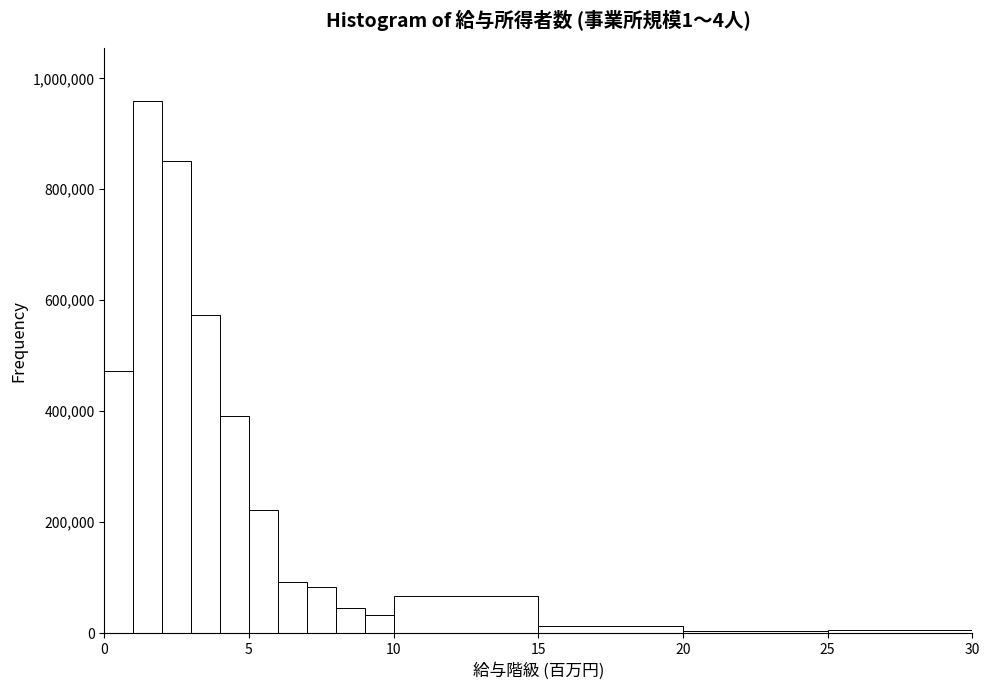

Around what value on the x-axis is the tallest bar? Give the approximate position of its centre, as read against the axis.

1.5